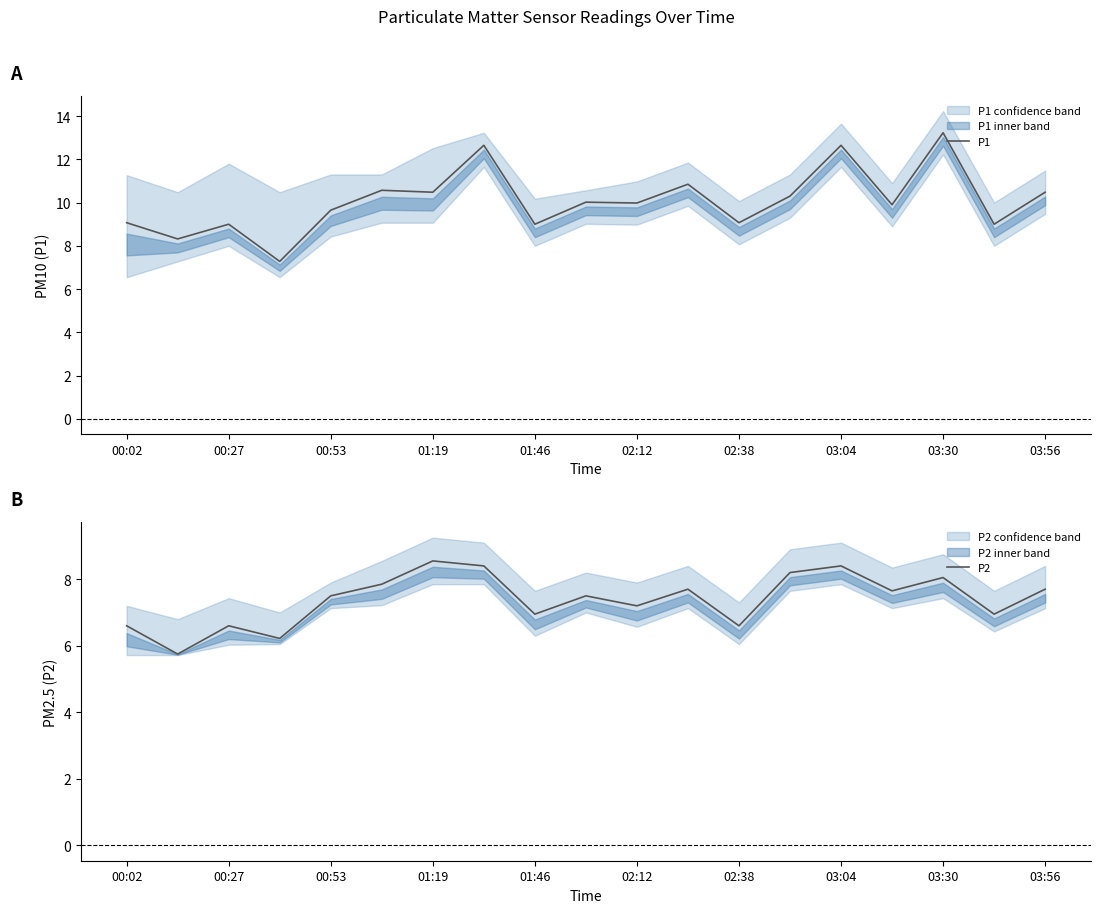

The P1 series shows 9.7 at 00:53. True or false?

True